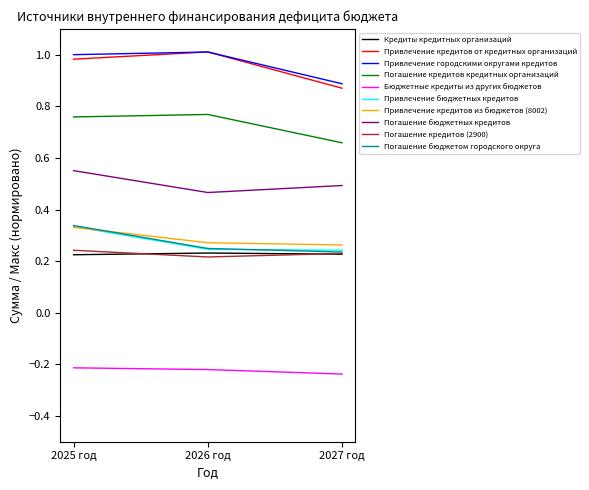

The value of Привлечение бюджетных кредитов at 2025 год is 0.3. True or false?

True